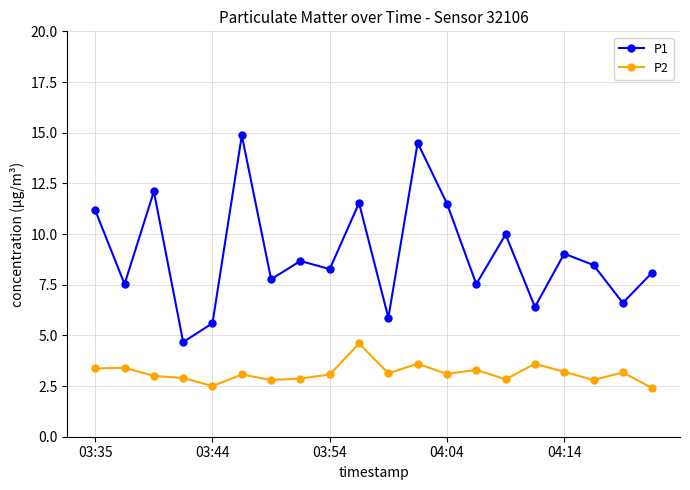

True or false: P2 has more than 1 interior local peaks.

True